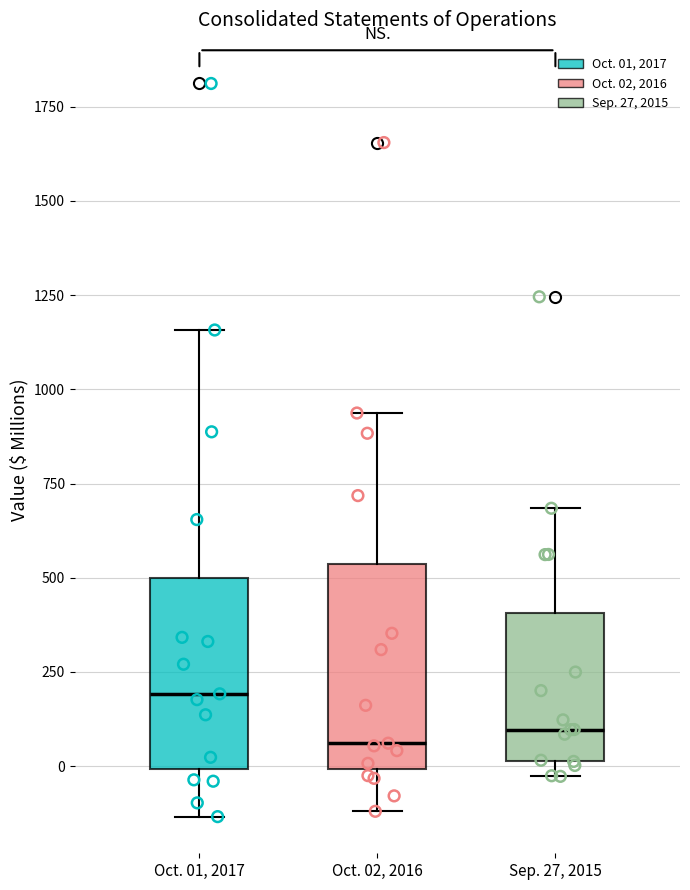

Reading left to right, read every box against the y-axis: the position of its median line, the range the box covers, and the ends of its whiskers. The values are not printed on the chart, so give them approximately, as read against the axis.

Oct. 01, 2017: median 200, box 0 to 500, whiskers -150 to 1150
Oct. 02, 2016: median 50, box 0 to 550, whiskers -100 to 950
Sep. 27, 2015: median 100, box 0 to 400, whiskers -50 to 700